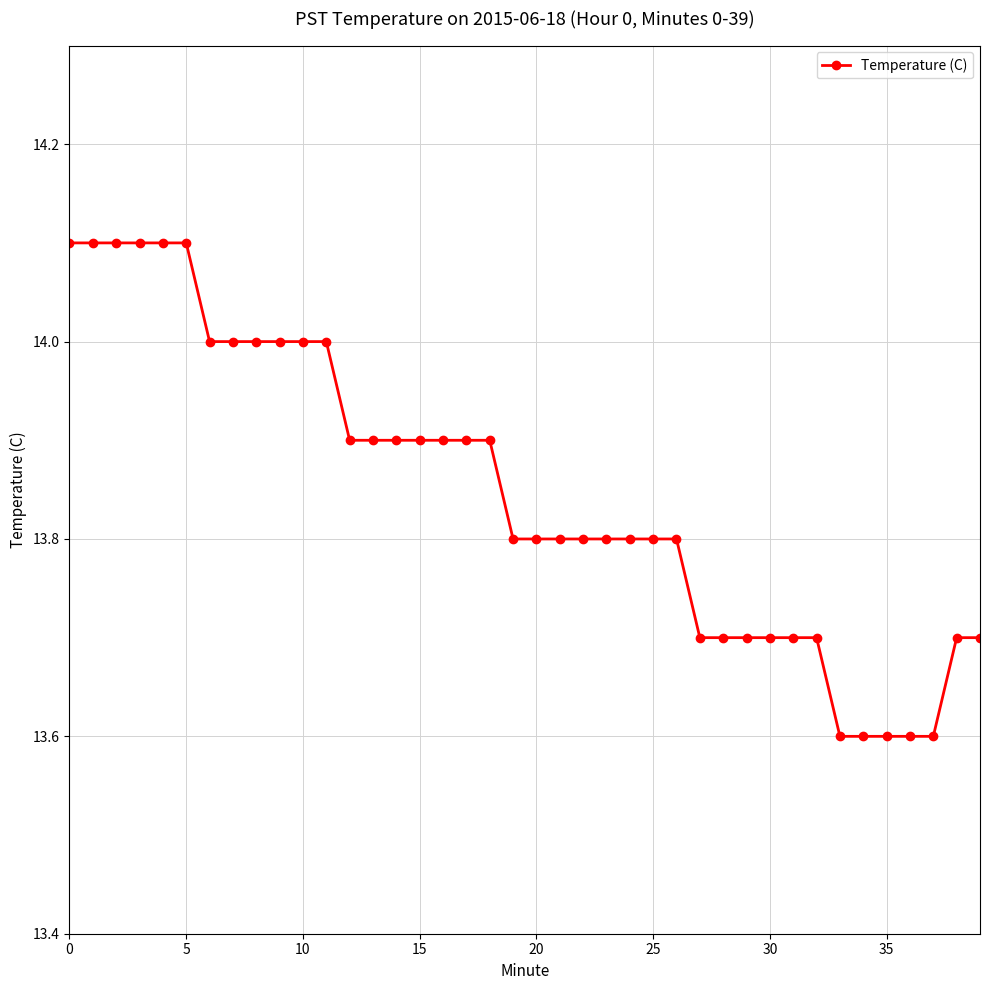

What is the average value?

13.8